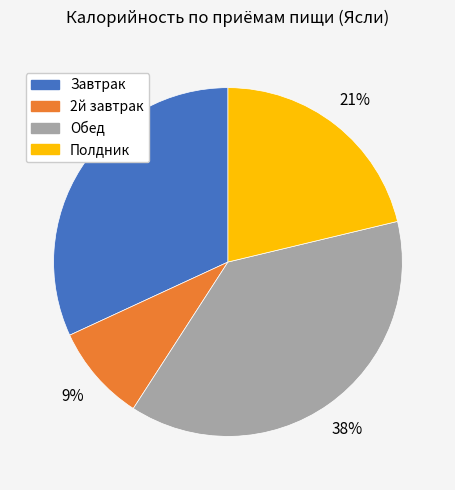

Rank the categories by value from highest to lowest.

Обед, Завтрак, Полдник, 2й завтрак